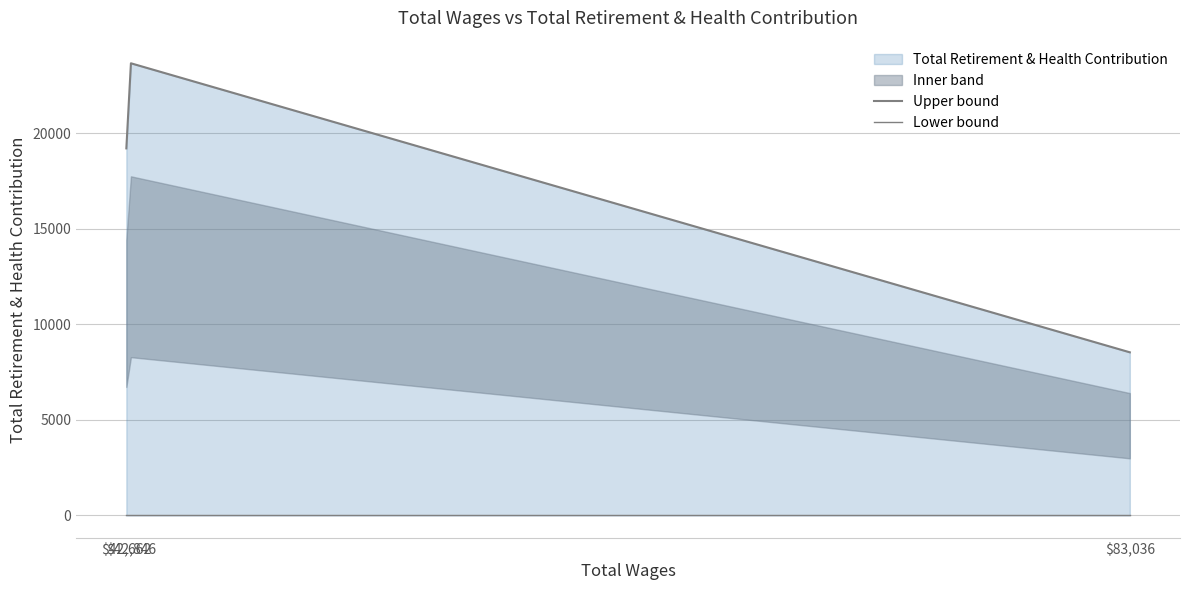

Is the value of Upper bound at $42,662 greater than the value of Lower bound at $42,846?

Yes